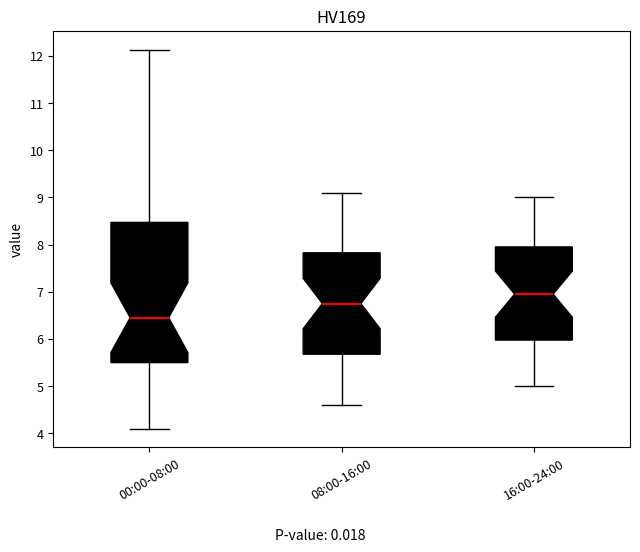

Which box is the tallest, from its lower edge to its upper edge?

00:00-08:00